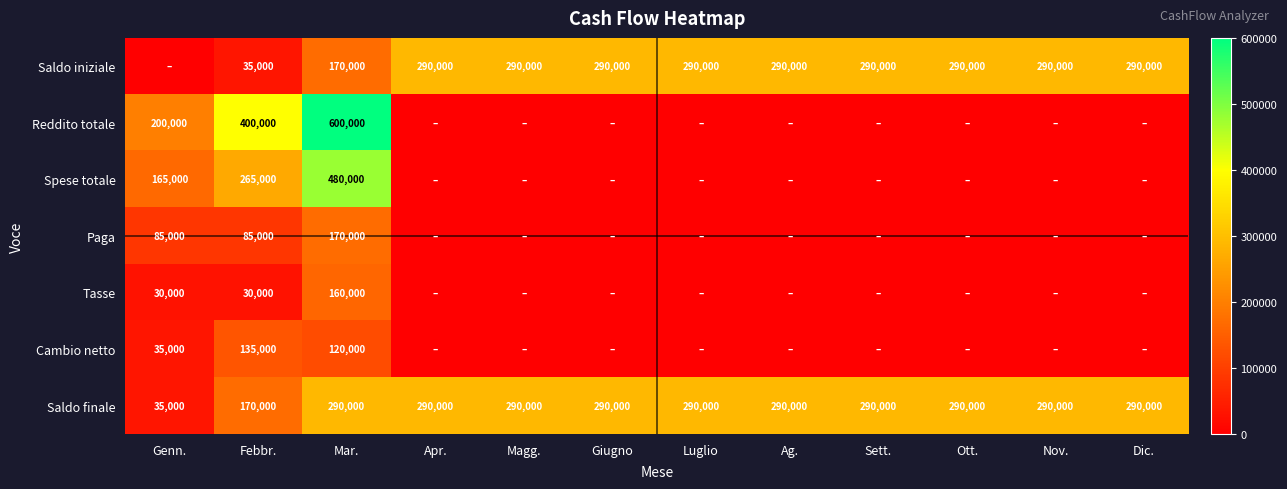

What is the spread (max minus min) of values at Mar.?

480000